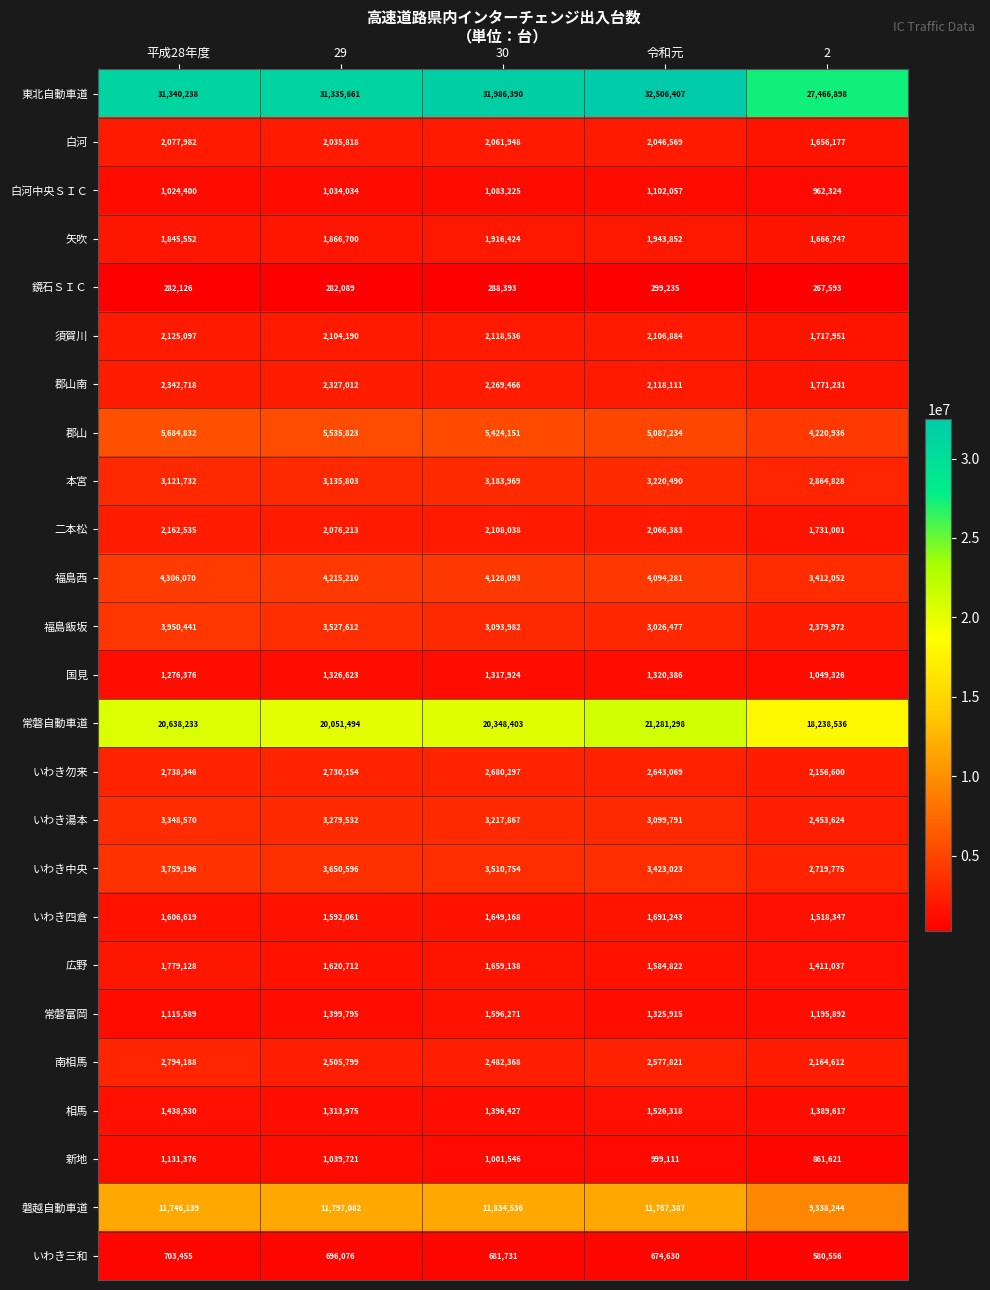

What is the greatest value displayed?

32506407